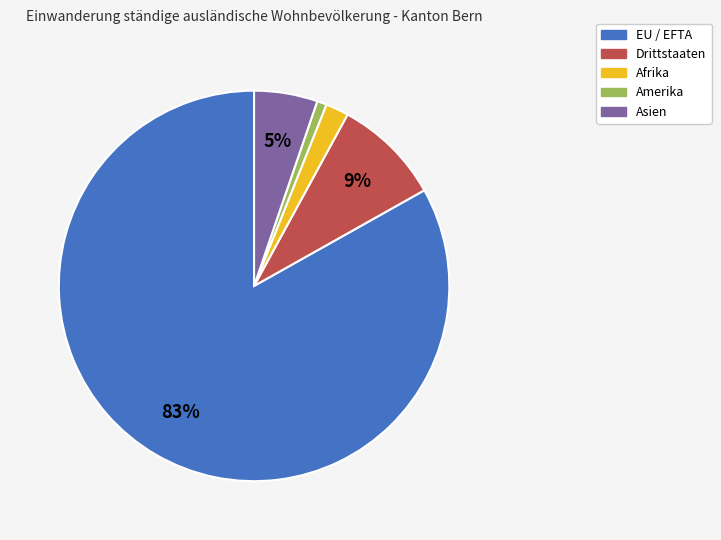

Which slice represents more than half of the pie?

EU / EFTA